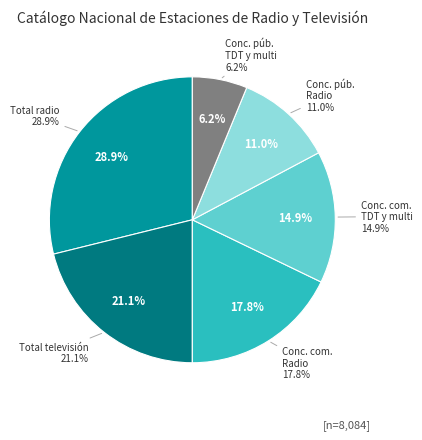

Combined, do Total televisión and Concesiones públicas y sociales TDT y multiprogramación account for over 50%?

No